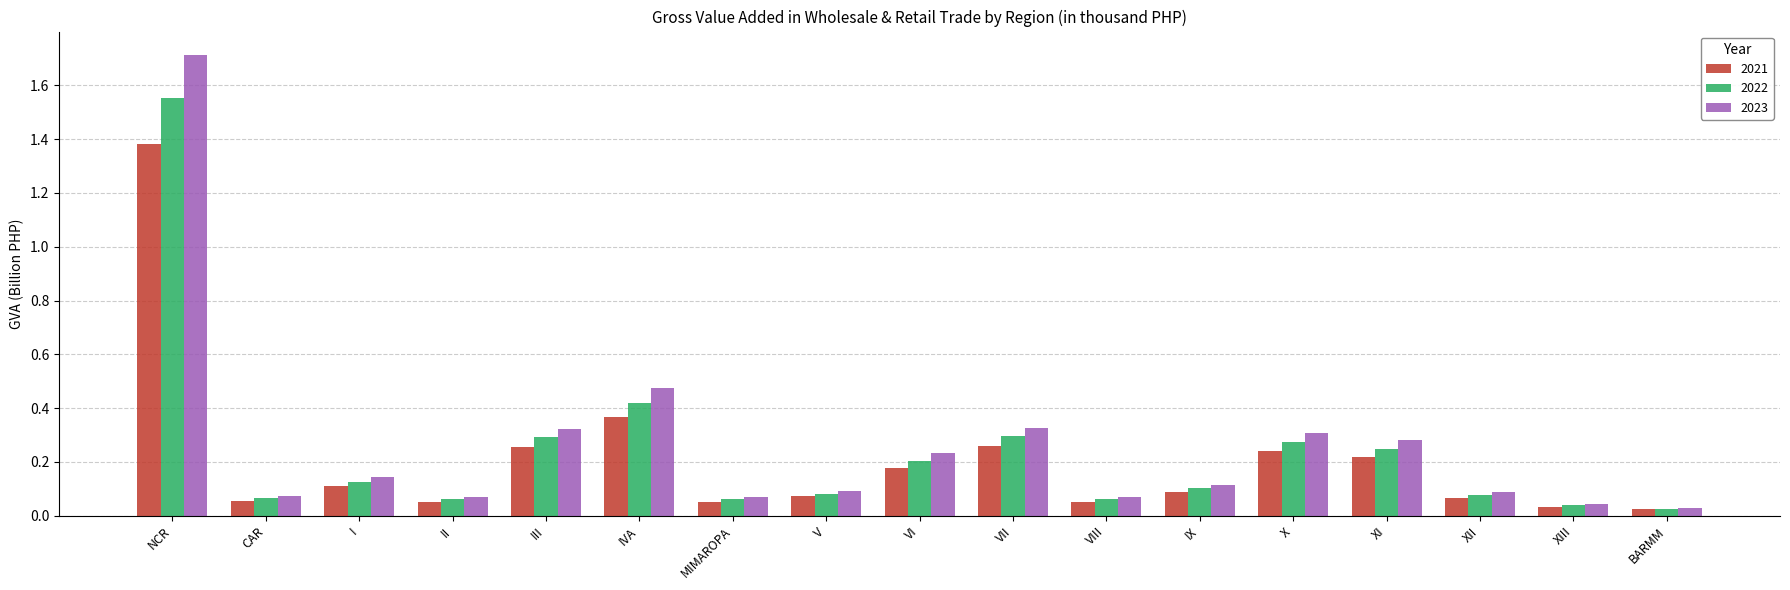

List the series in order of their peak value, highest first.

2023, 2022, 2021